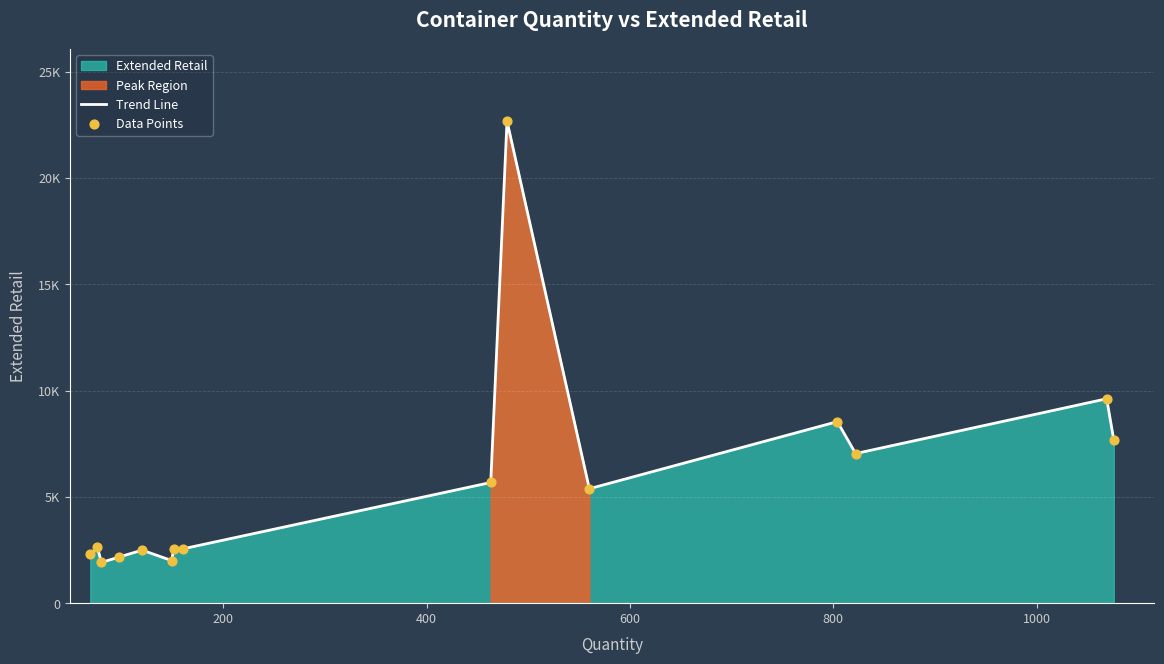

Which series contains the lowest Y value?

Trend Line